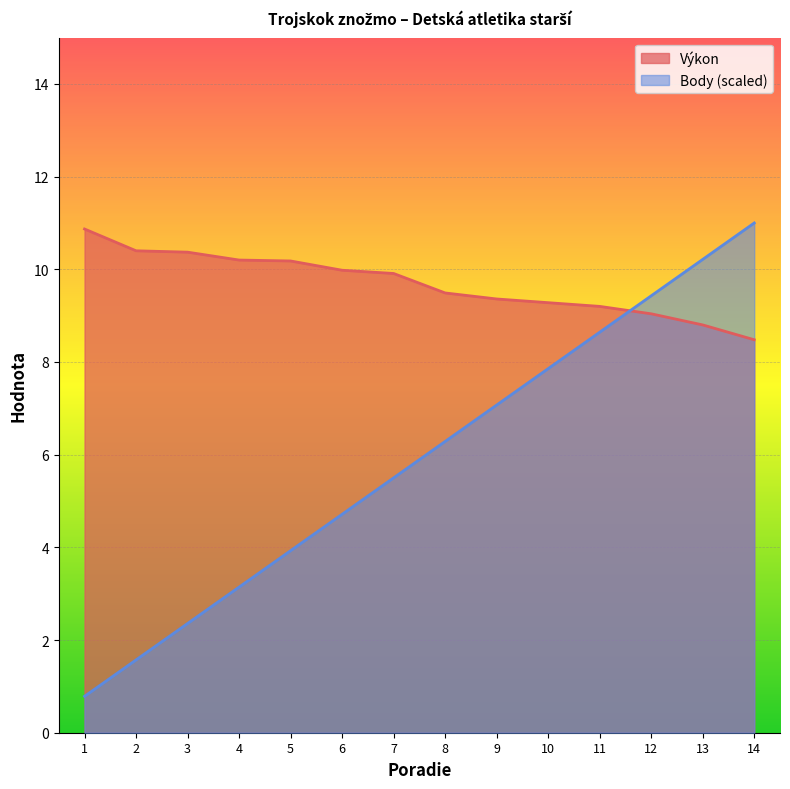

Which series ends up on top after the final intersection of Výkon and Body?

Body